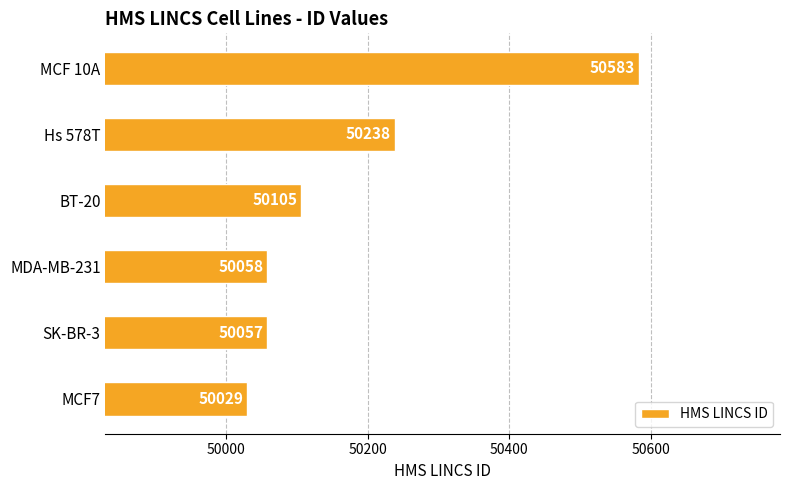

What is the difference between the maximum and minimum values?

554